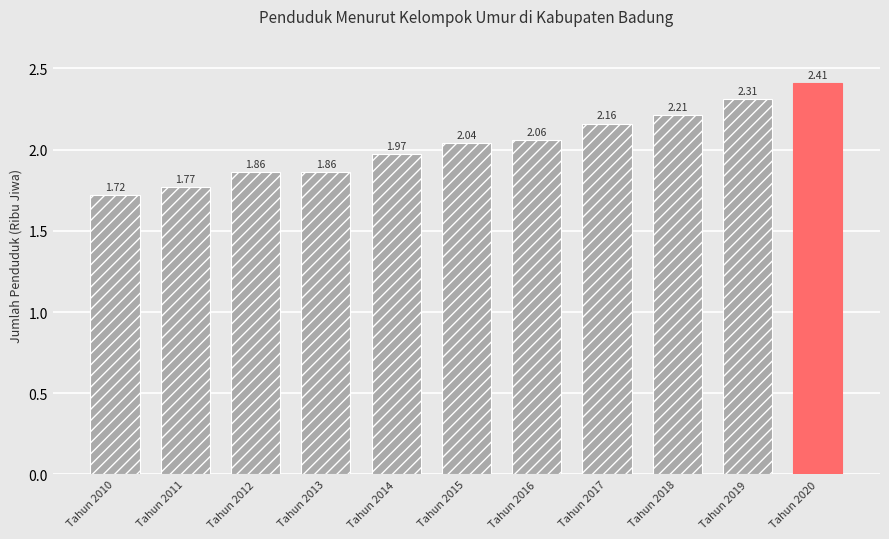

How many bars are there in total?

11